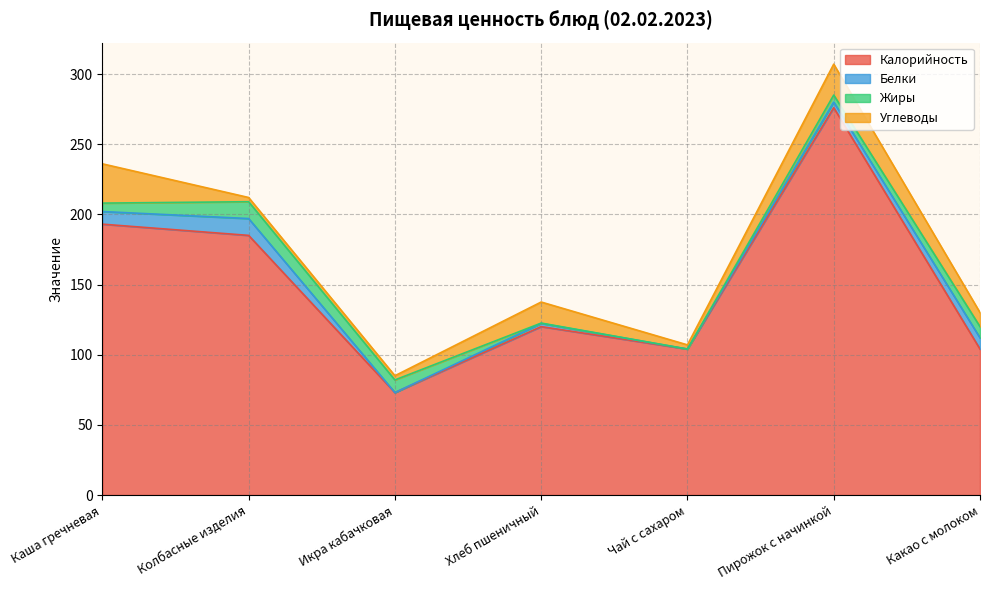

Reading right to left, what are all the values shown in this chart?

Калорийность: Какао с молоком=104.0	Пирожок с начинкой=276.0	Чай с сахаром=104.0	Хлеб пшеничный=120.0	Икра кабачковая=73.0	Колбасные изделия=185.0	Каша гречневая=193.0
Белки: Какао с молоком=8.0	Пирожок с начинкой=4.0	Чай с сахаром=0.0	Хлеб пшеничный=2.3	Икра кабачковая=0.0	Колбасные изделия=12.0	Каша гречневая=9.0
Жиры: Какао с молоком=8.0	Пирожок с начинкой=5.0	Чай с сахаром=0.0	Хлеб пшеничный=0.2	Икра кабачковая=9.0	Колбасные изделия=12.0	Каша гречневая=6.0
Углеводы: Какао с молоком=10.0	Пирожок с начинкой=22.0	Чай с сахаром=3.0	Хлеб пшеничный=15.0	Икра кабачковая=3.0	Колбасные изделия=3.0	Каша гречневая=28.0